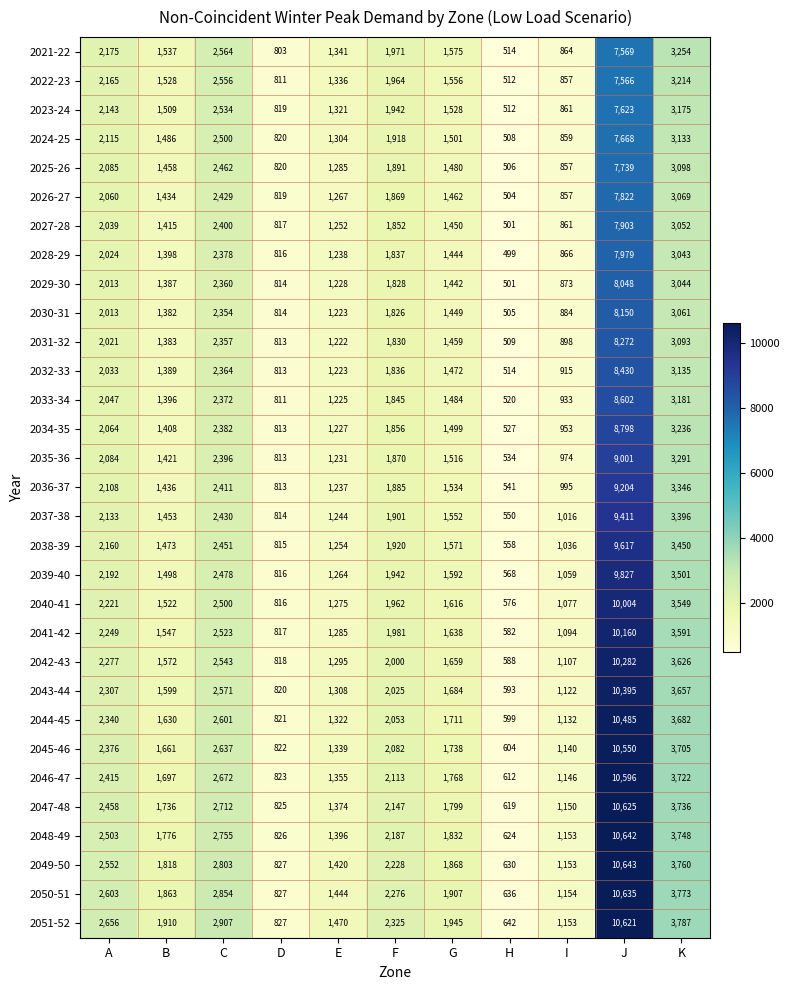

Rank the series by their maximum value, from lowest to highest.

2022-23, 2021-22, 2023-24, 2024-25, 2025-26, 2026-27, 2027-28, 2028-29, 2029-30, 2030-31, 2031-32, 2032-33, 2033-34, 2034-35, 2035-36, 2036-37, 2037-38, 2038-39, 2039-40, 2040-41, 2041-42, 2042-43, 2043-44, 2044-45, 2045-46, 2046-47, 2051-52, 2047-48, 2050-51, 2048-49, 2049-50